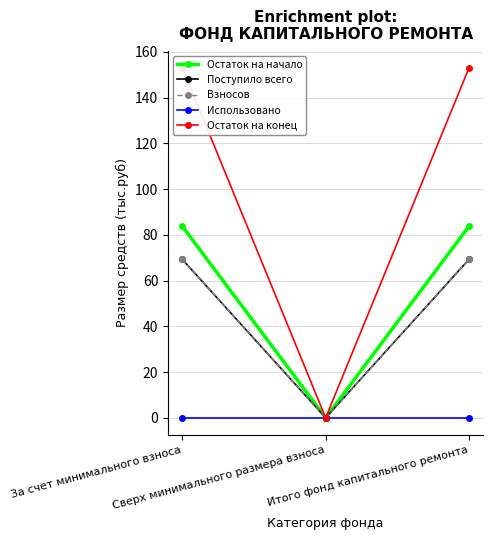

List the series in order of their peak value, highest first.

Остаток на конец, Остаток на начало, Поступило всего, Взносов, Использовано